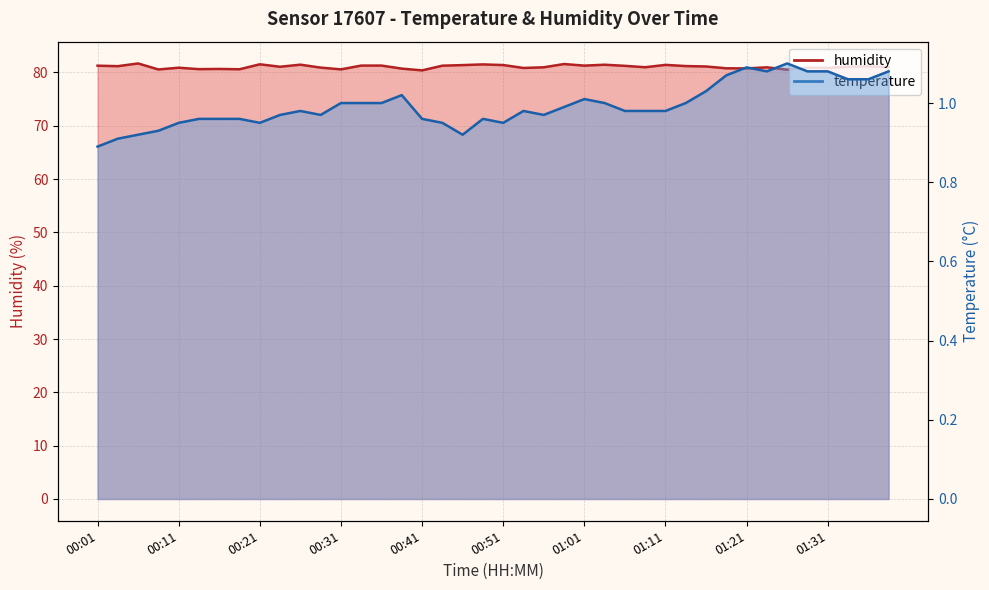

What is the maximum value for humidity?

81.7